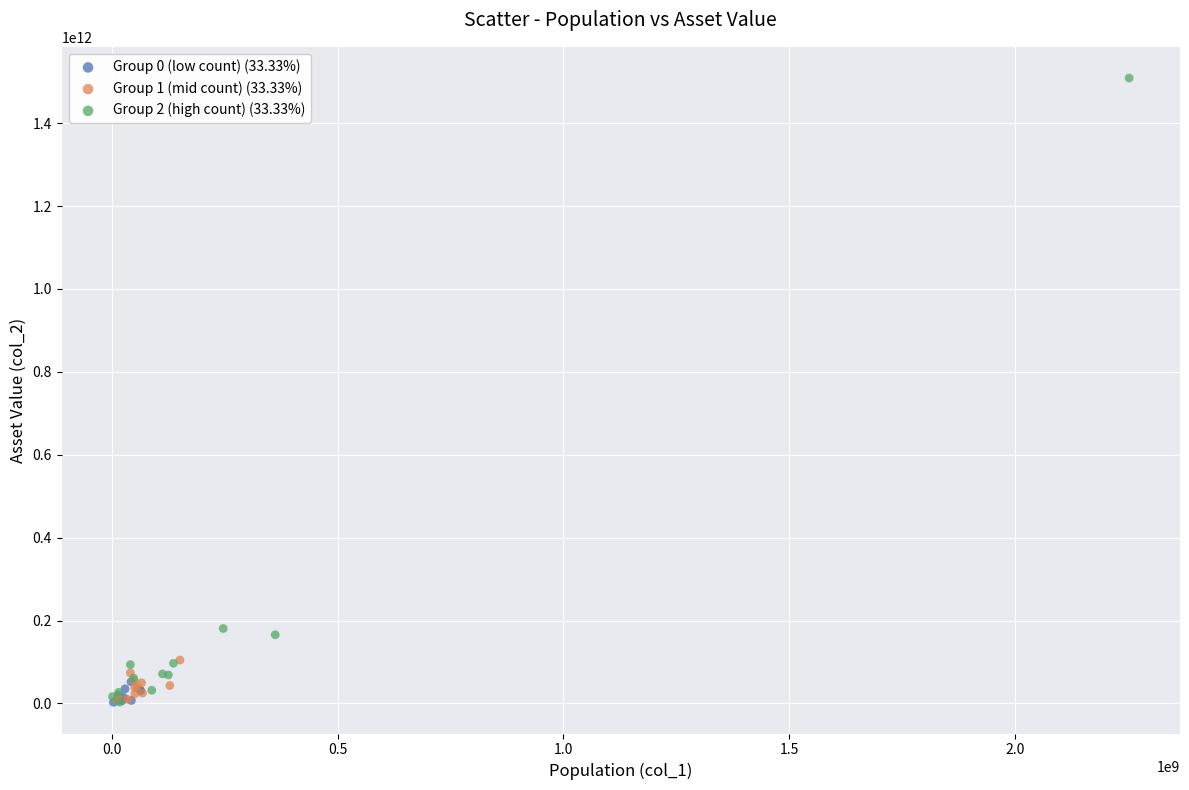

Which series has the widest spread of Y values?

Group 2 (high count) (33.33%)